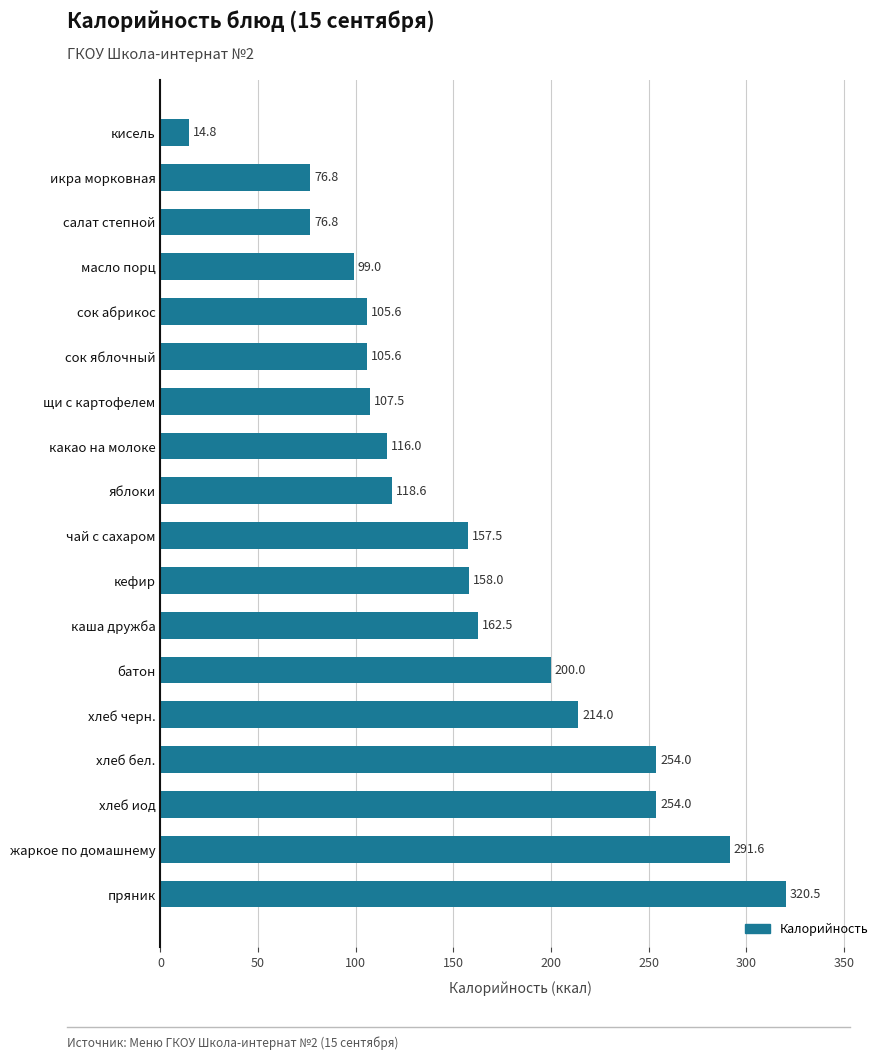

What is the difference between the maximum and second lowest values?

243.7